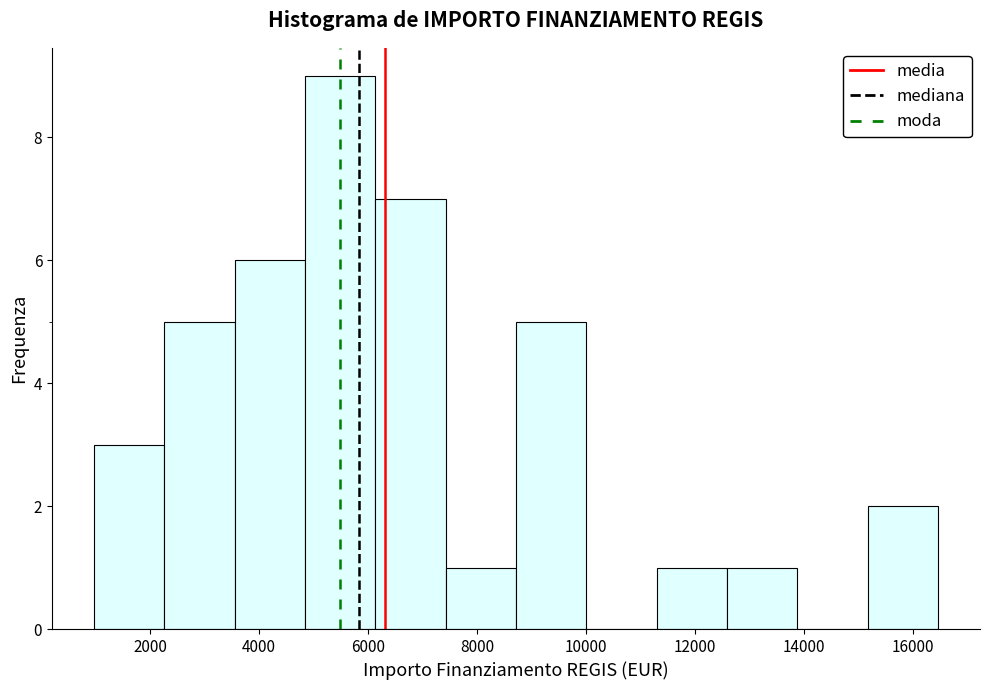

Reading left to right, transcribe this chart: for each bar, give the range it covers on the x-axis and its height. Neither the bar edges nor the heights are printed on the chart, so give them approximately, as read against the axes.

1000 to 2200: 3
2200 to 3600: 5
3600 to 4800: 6
4800 to 6200: 9
6200 to 7400: 7
7400 to 8800: 1
8800 to 10000: 5
10000 to 11400: 0
11400 to 12600: 1
12600 to 13800: 1
13800 to 15200: 0
15200 to 16400: 2